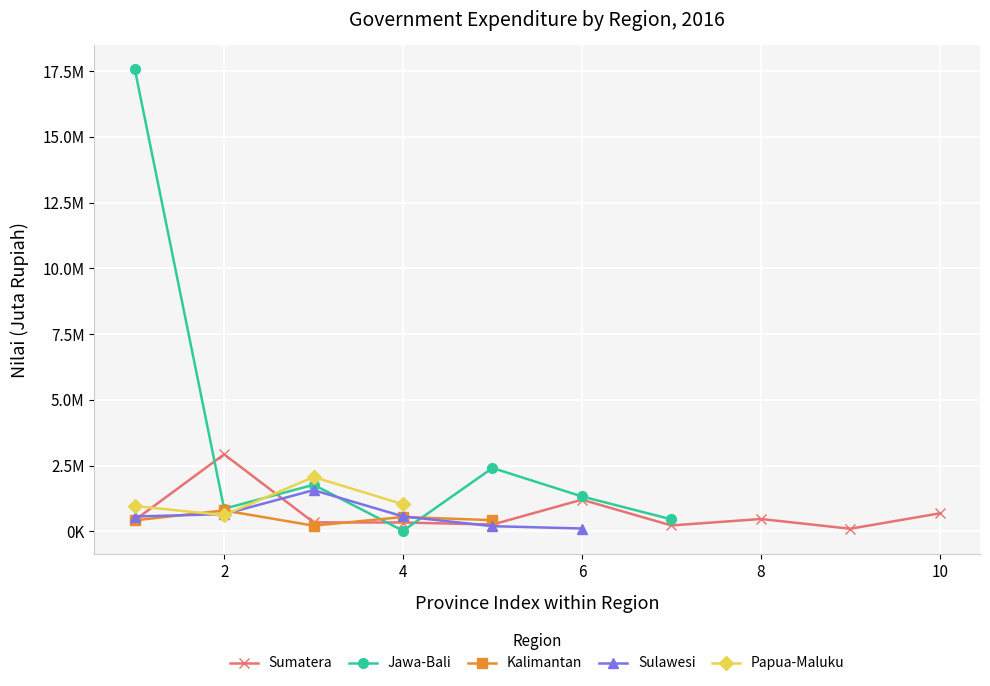

What is the minimum value for Sumatera (Top 5 avg)?

257215